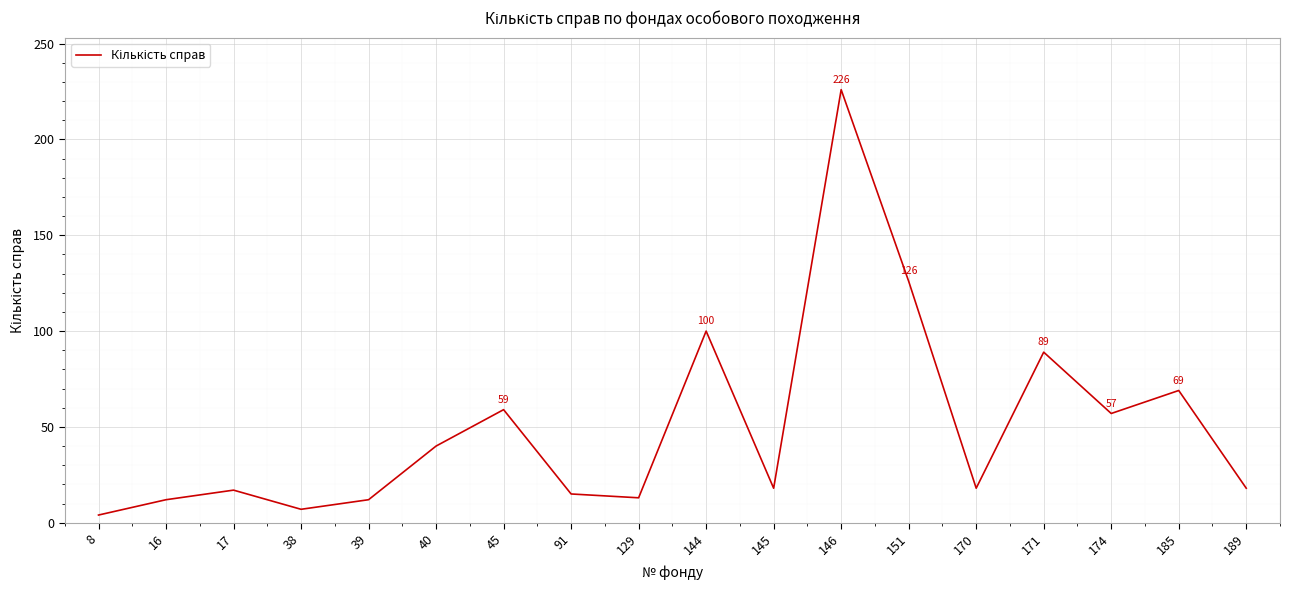

What is the smallest value displayed?

4